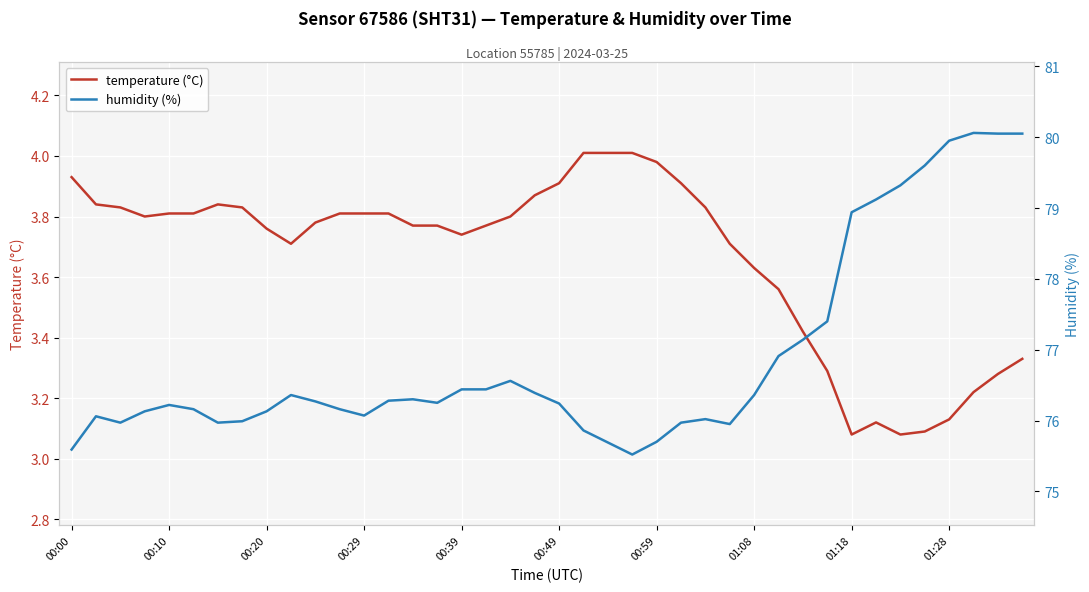

The humidity (%) series shows 33.3 at 27. True or false?

False